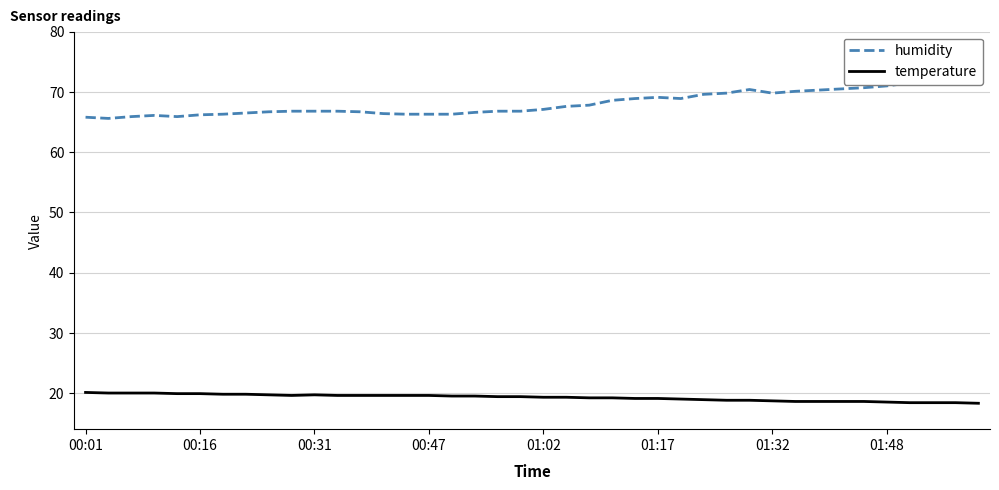

What is the value of the humidity point at the 7th from the left?

66.3